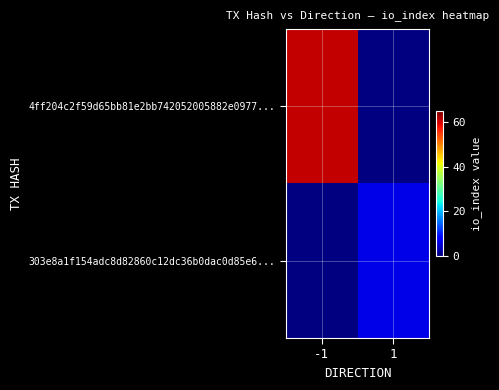

Which series has the widest spread of values?

4ff204c2f59d65bb81e2bb742052005882e0977...